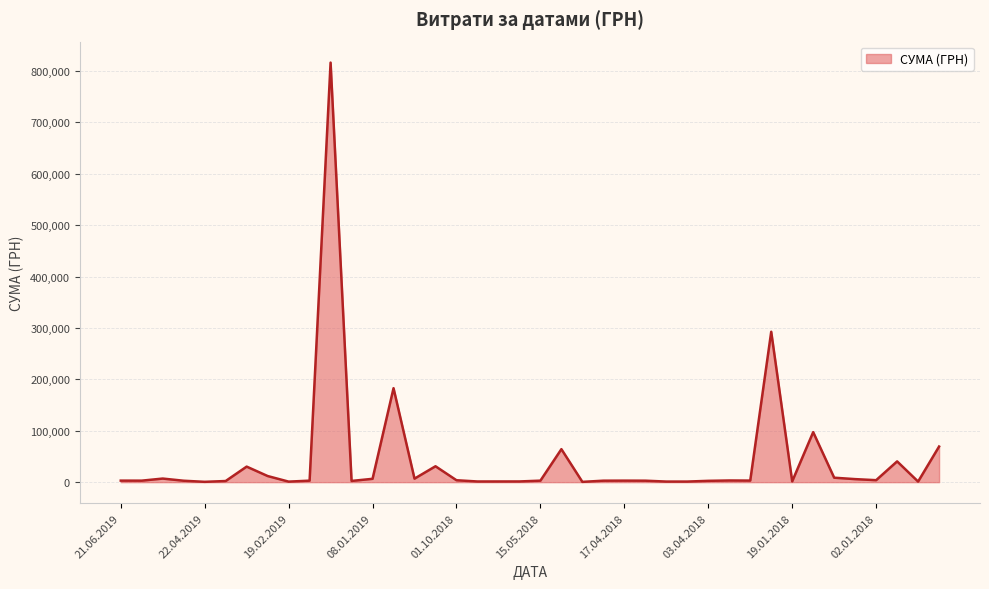

What is the difference between the maximum and minimum values?

815596.9